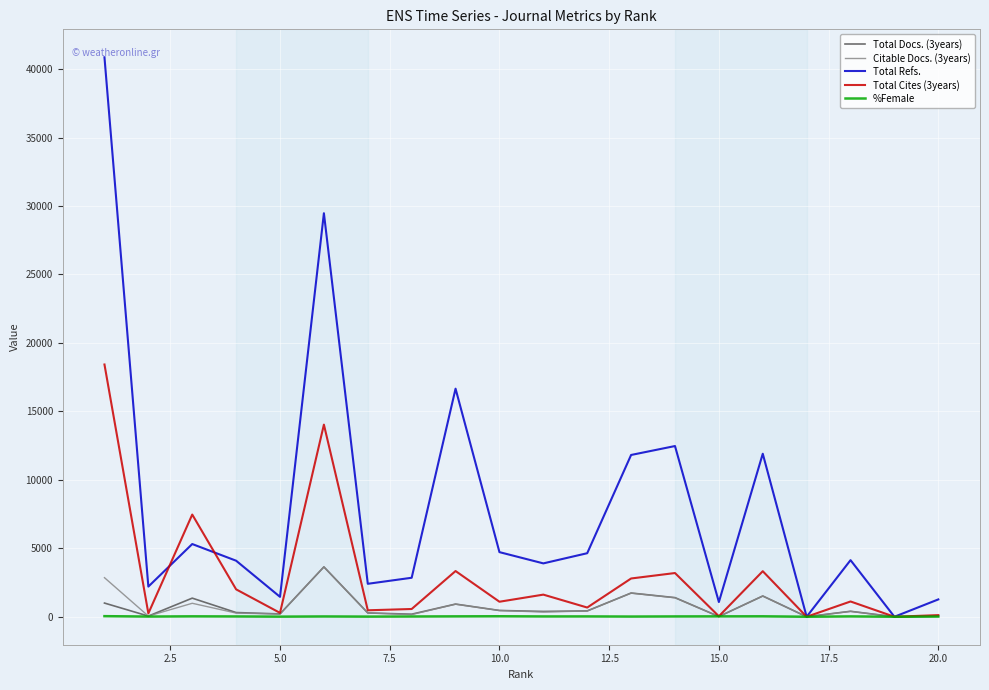

What is the maximum value shown in the chart?

40863.0